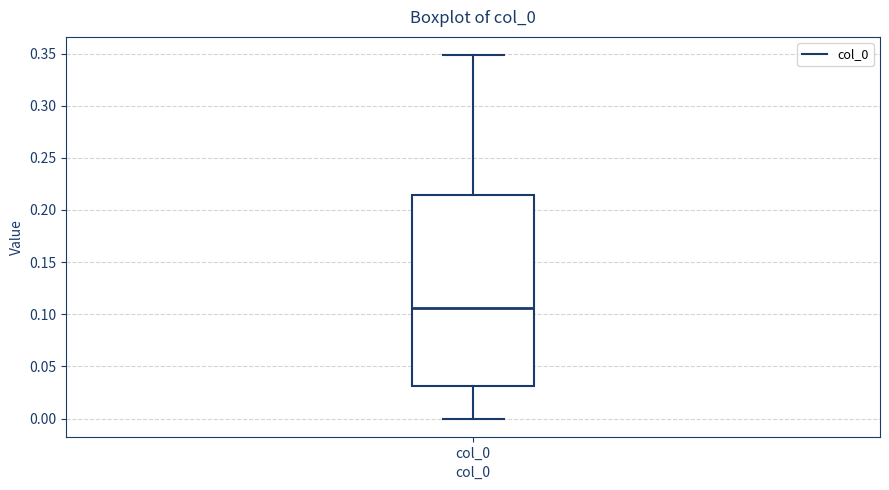

Transcribe this box plot: give where the median line is, the range the box spans, and where the two whiskers end, as read against the y-axis. The values are not printed on the chart, so give them approximately, as read against the axis.

median 0.105, box 0.030 to 0.215, whiskers 0.000 to 0.350